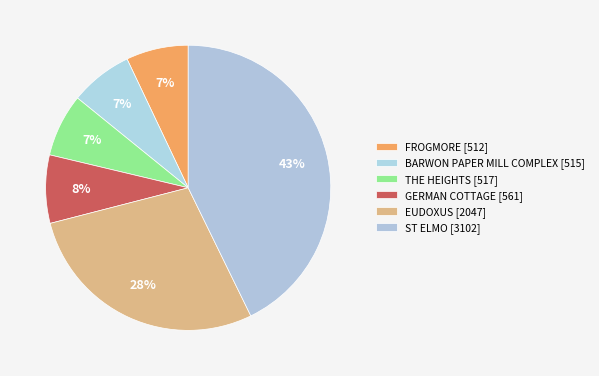

How many slices are in this pie chart?

6